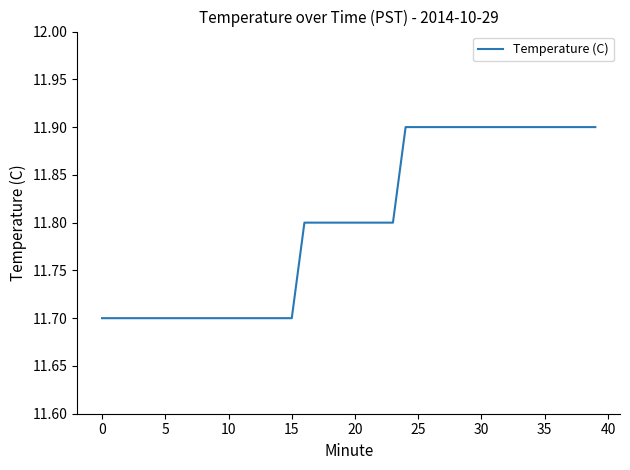

What is the greatest value displayed?

11.9